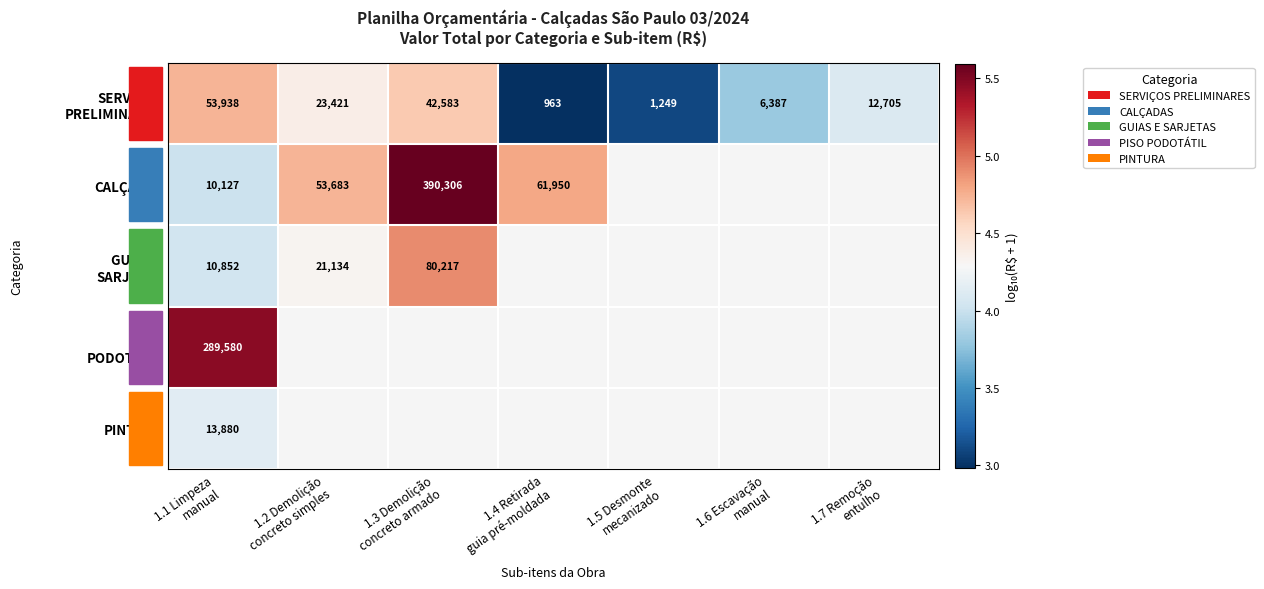

Read the GUIAS E SARJETAS value at 1.2 Demolição concreto simples.

4.3